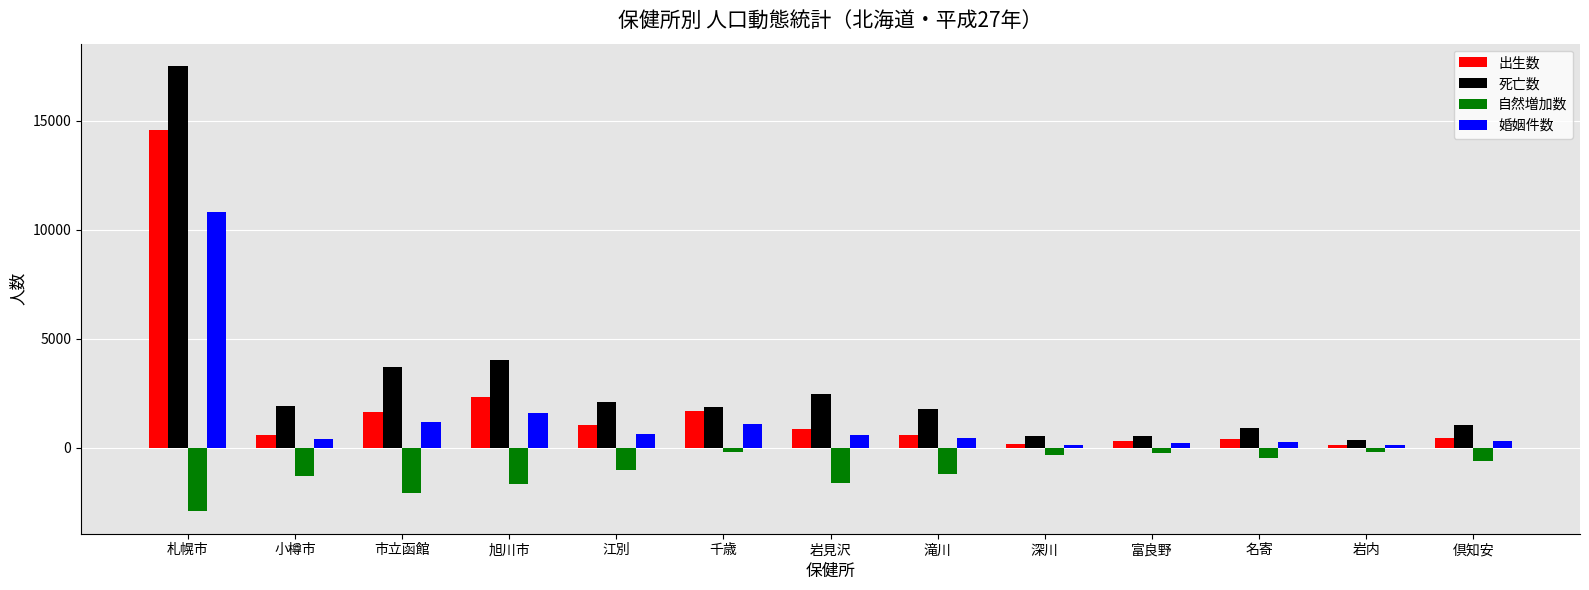

The value of 自然増加数 at 岩見沢 is -1640. True or false?

True